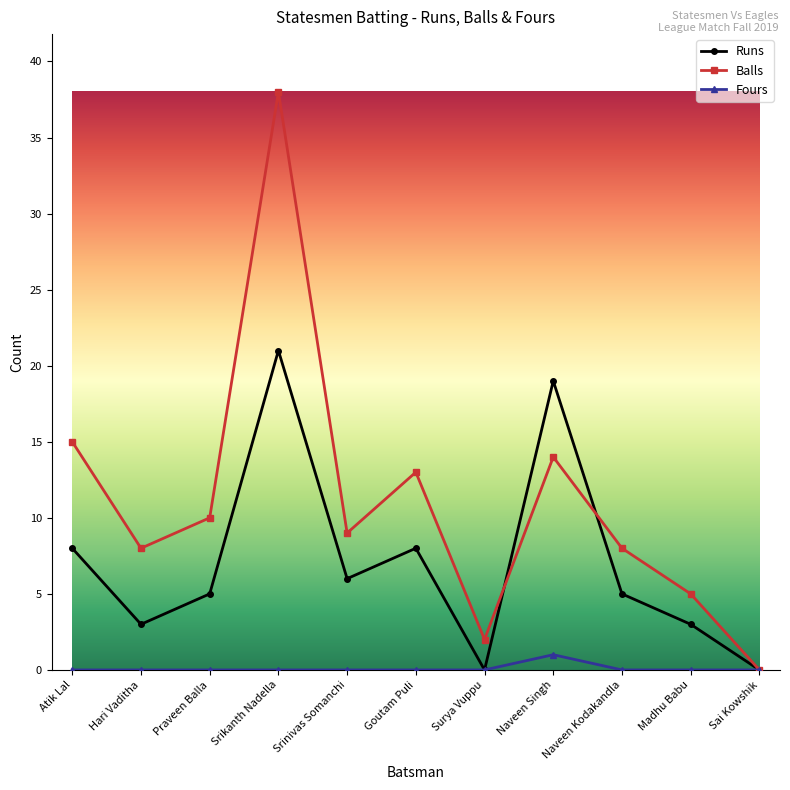

Between Goutam Puli and Madhu Babu, which series saw the biggest shift?

Balls